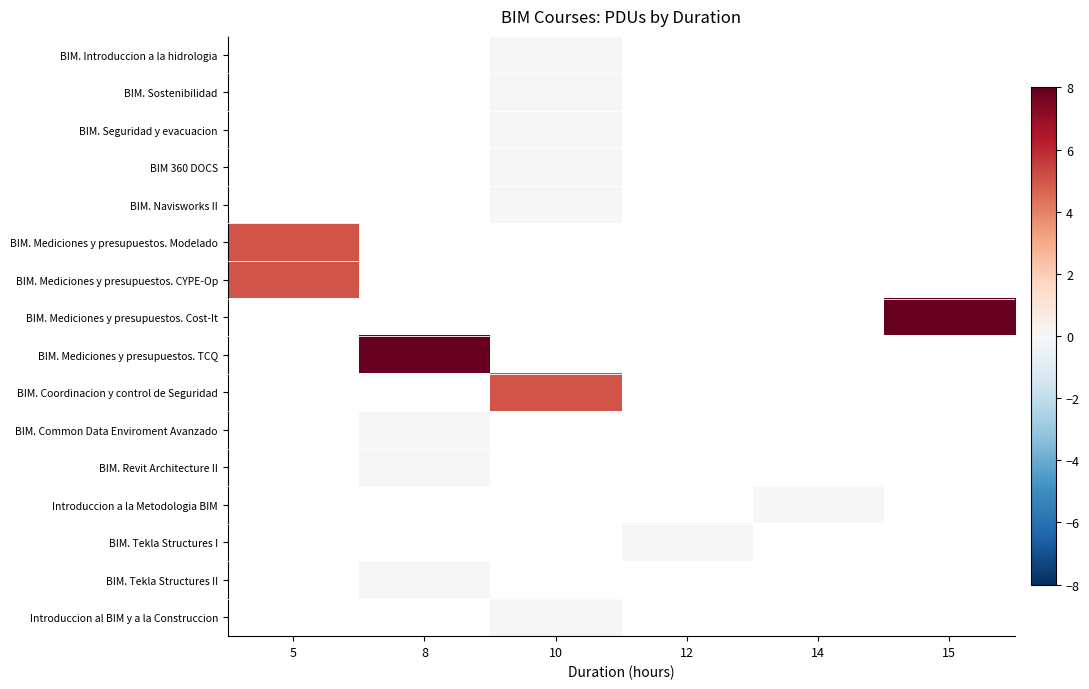

How many distinct data groups are displayed?

16